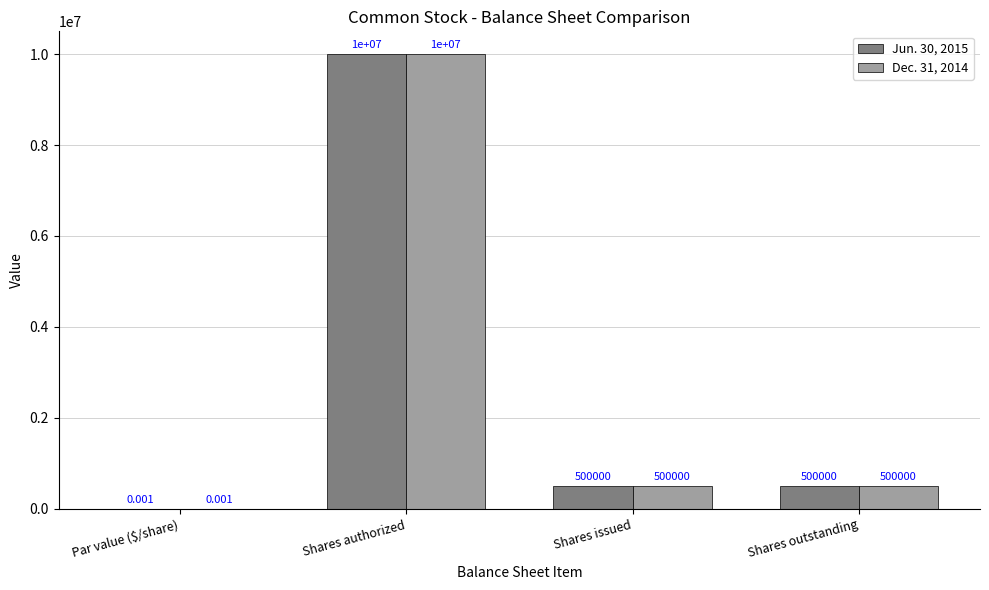

Does the chart contain stacked bars?

No